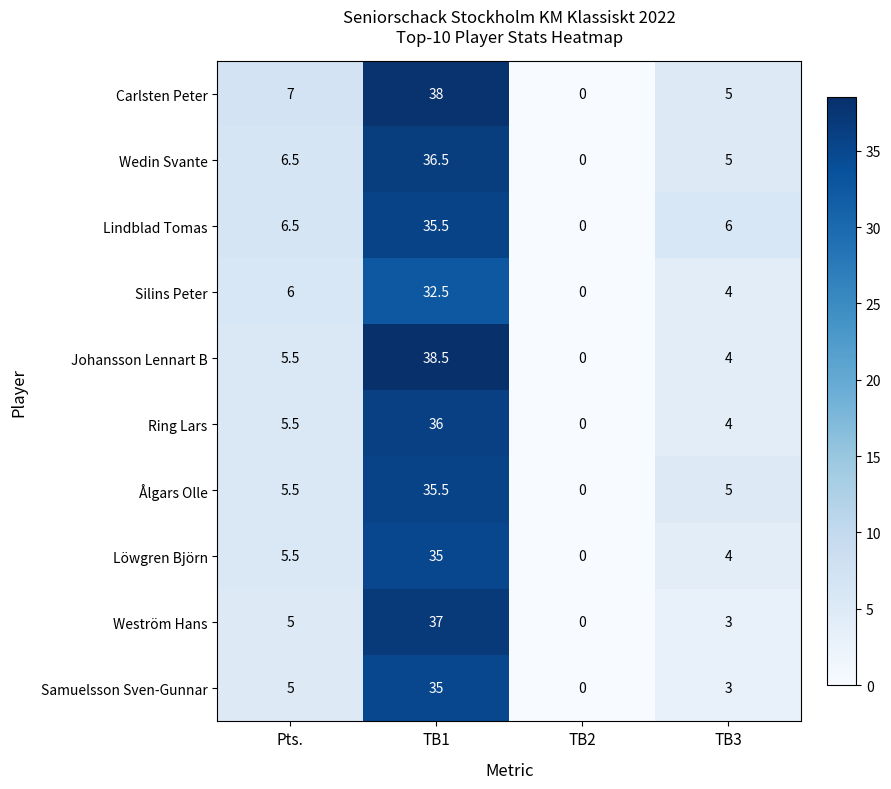

Which series has the largest total across all categories?

Carlsten Peter